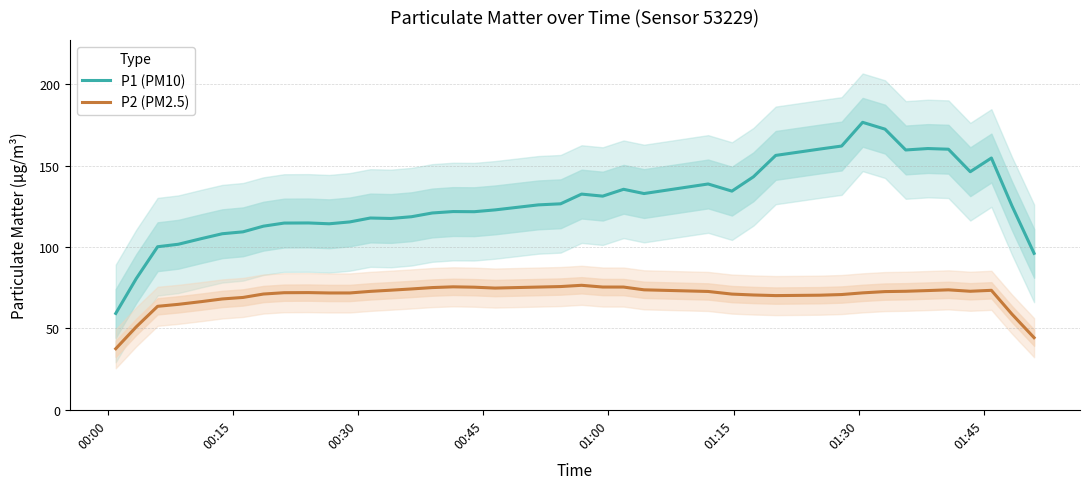

How many interior local valleys does the P2 (PM2.5) series have?

4